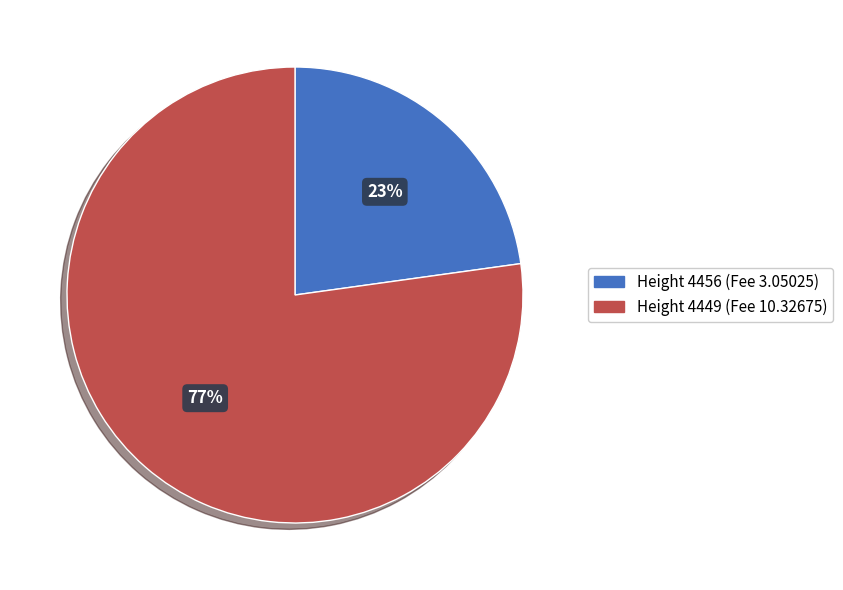

How many slices are in this pie chart?

2